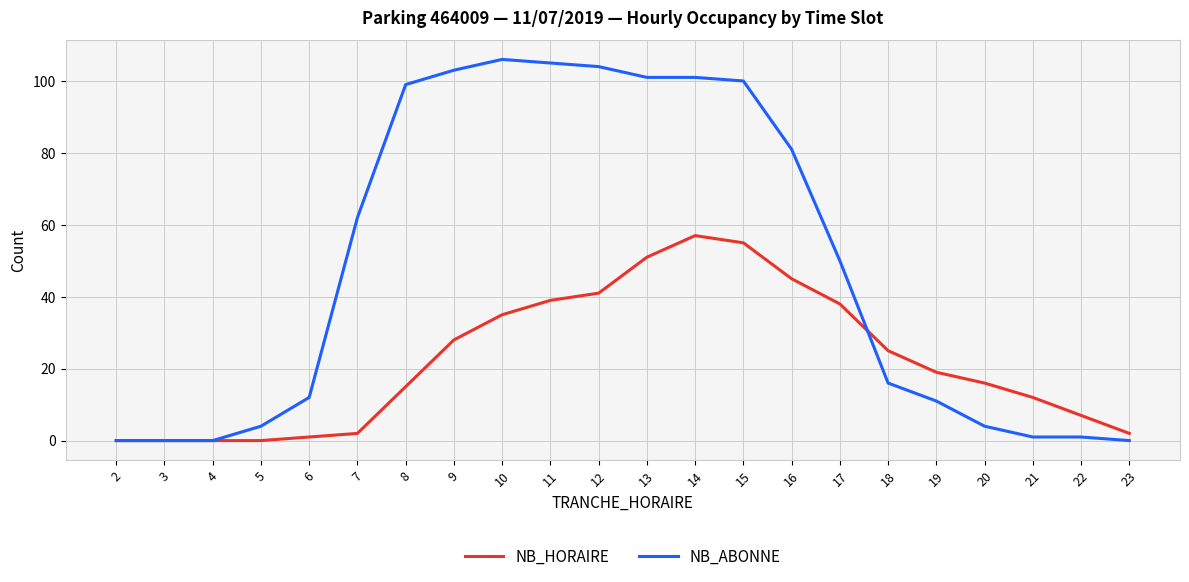

Reading left to right, what are all the values shown in this chart?

NB_HORAIRE: 0	0	0	0	1	2	15	28	35	39	41	51	57	55	45	38	25	19	16	12	7	2
NB_ABONNE: 0	0	0	4	12	62	99	103	106	105	104	101	101	100	81	50	16	11	4	1	1	0